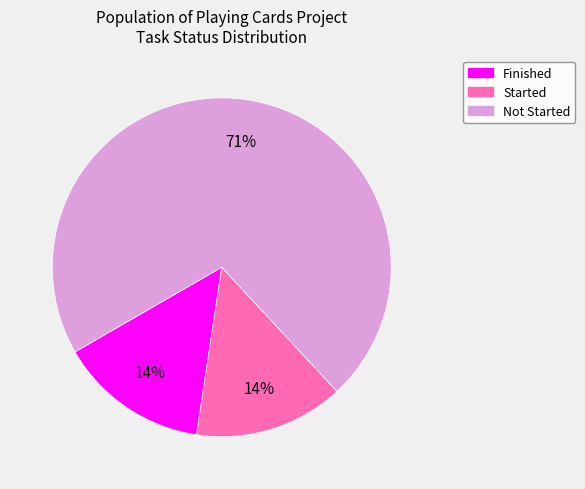

To the nearest percent, what percentage of the pie is Finished?

14%